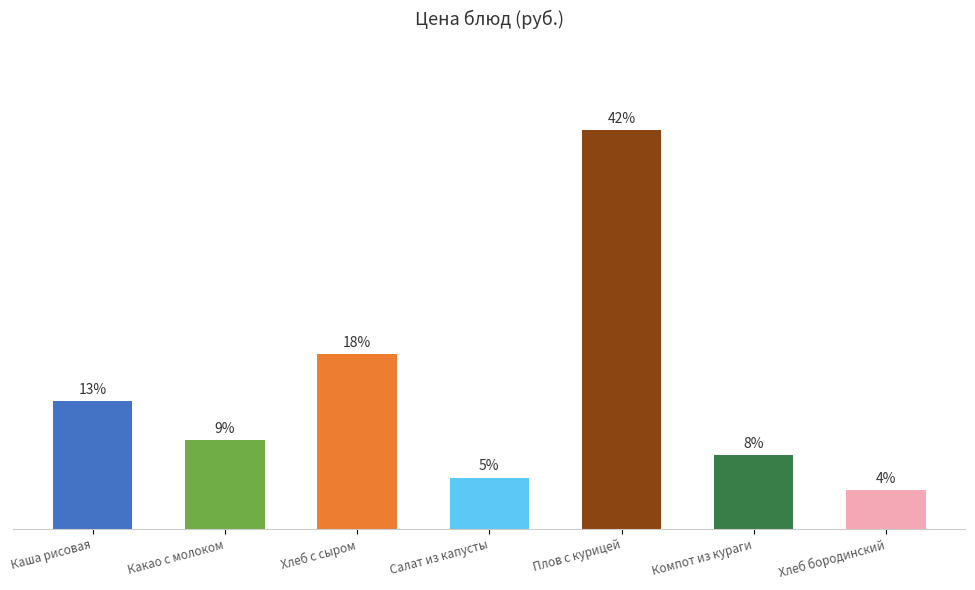

The value at Хлеб с сыром is 8.0. True or false?

False